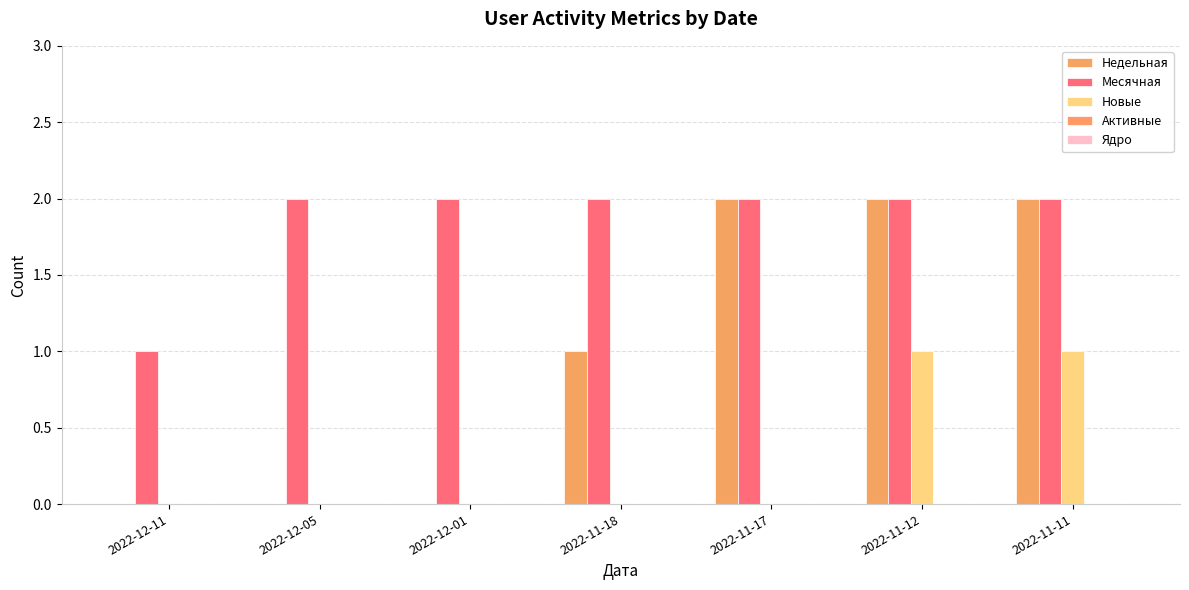

List the labels in order of Недельная value, smallest first.

2022-12-11, 2022-12-05, 2022-12-01, 2022-11-18, 2022-11-17, 2022-11-12, 2022-11-11